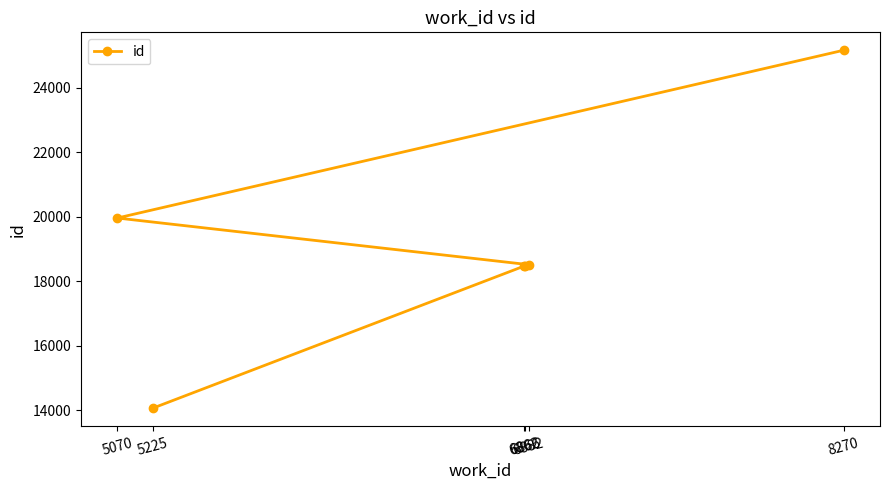

What is the maximum value shown in the chart?

25165